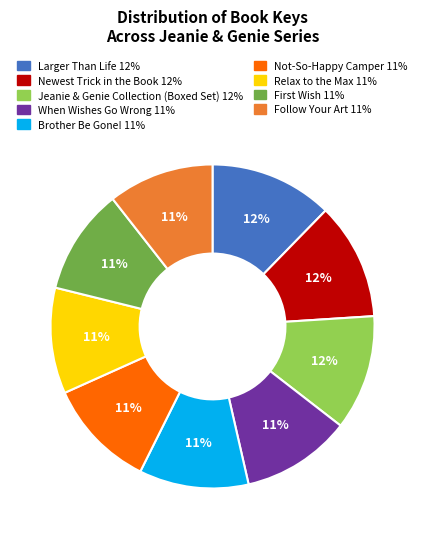

Is it true that When Wishes Go Wrong is 11% of the pie?

True